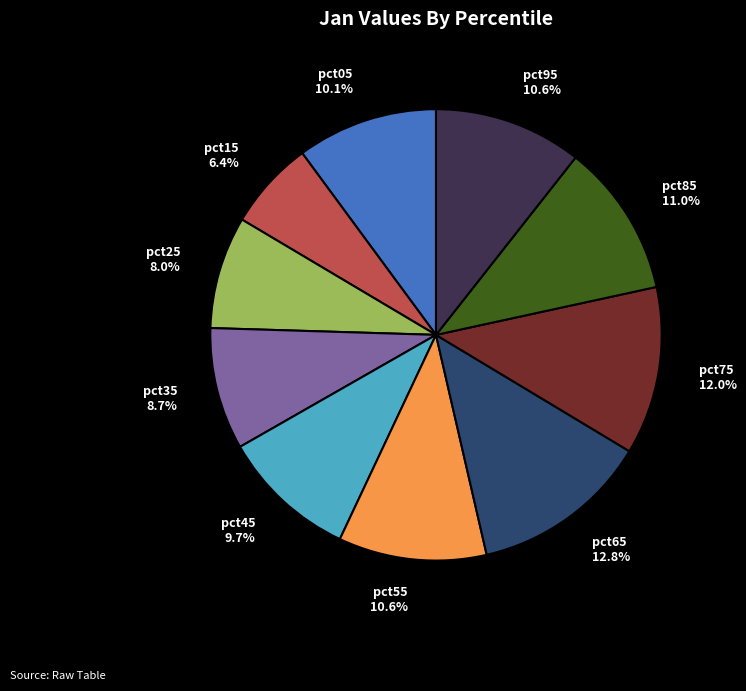

True or false: pct25 accounts for 1% of the total.

False